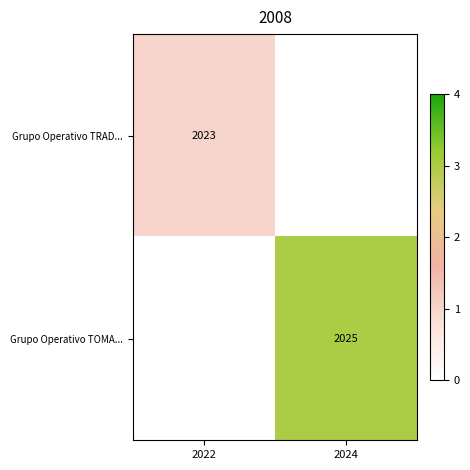

The value of Grupo Operativo TRAD... at 2022 is 1041. True or false?

False